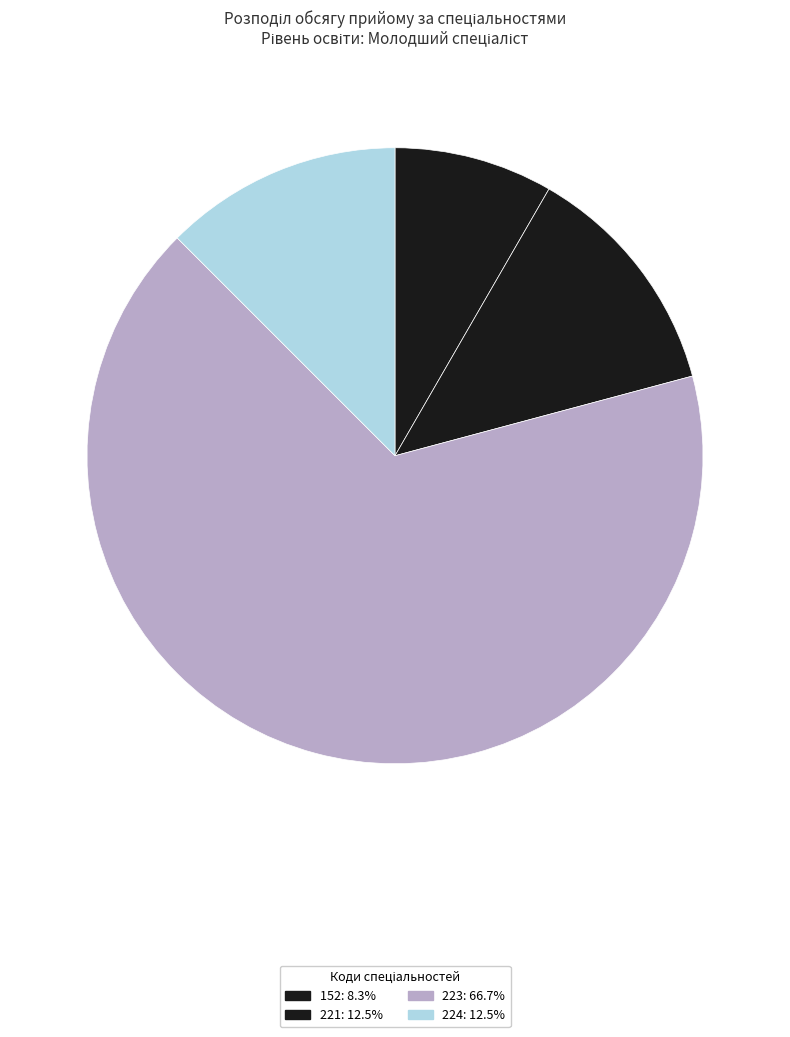

To the nearest percent, what portion does 152 represent?

8%